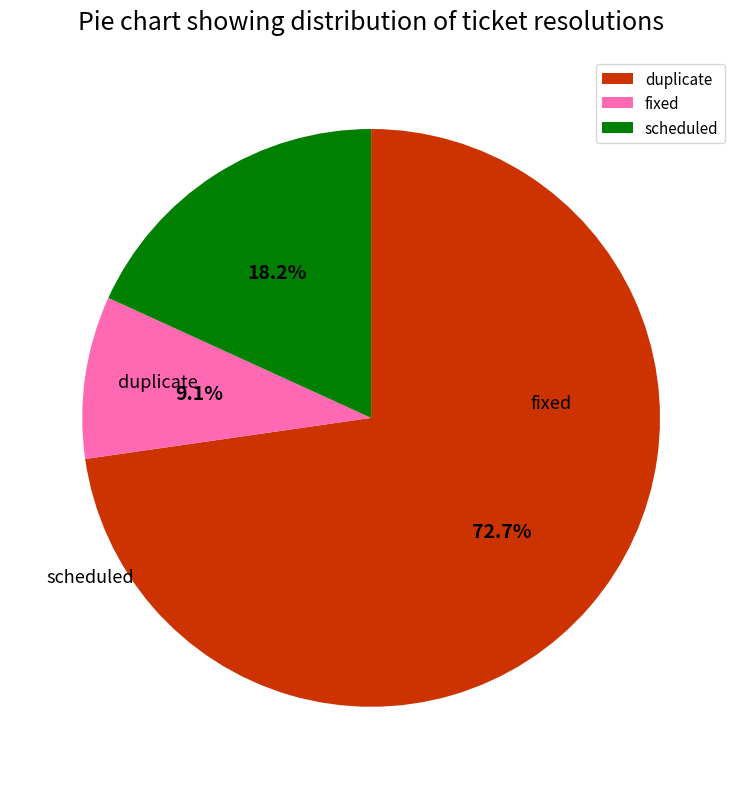

To the nearest percent, what percentage of the pie is scheduled?

18%